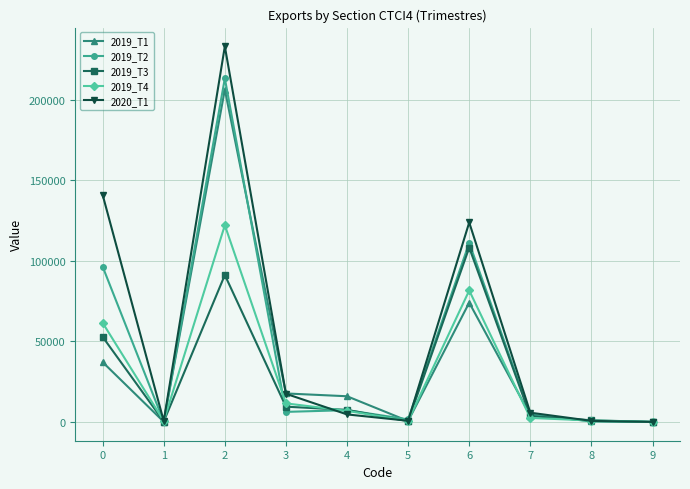

How many data points does each series have?

10